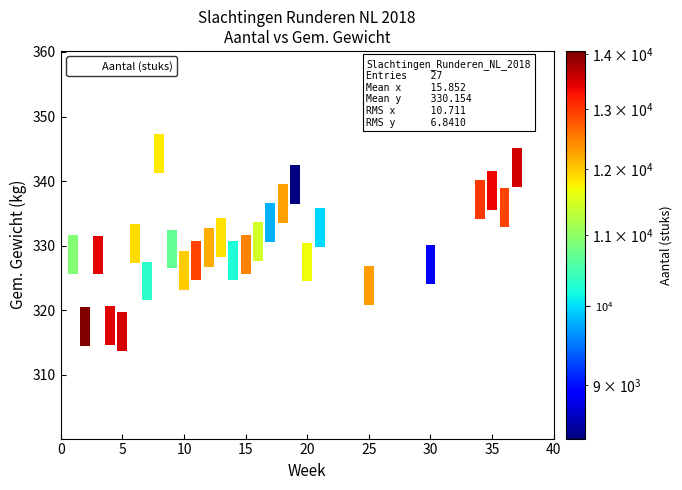

What is the range of X values (max minus min)?

36.0